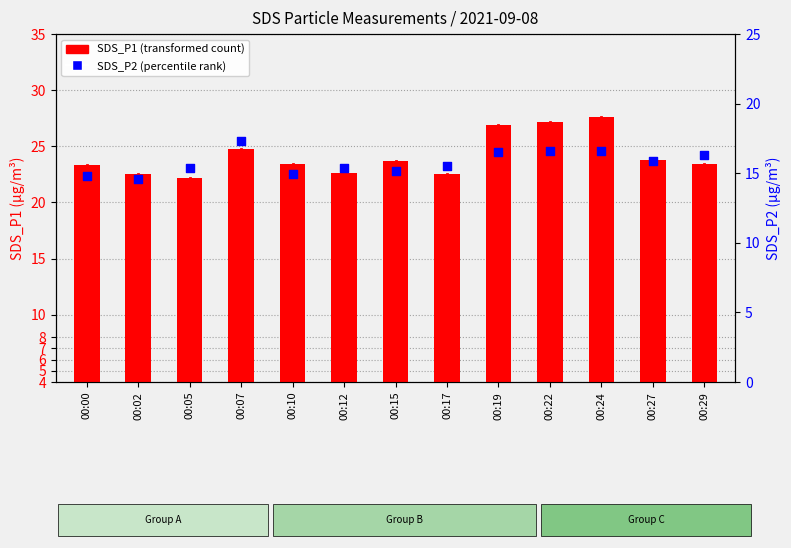

At how many categories does at least one series exceed 22?

13